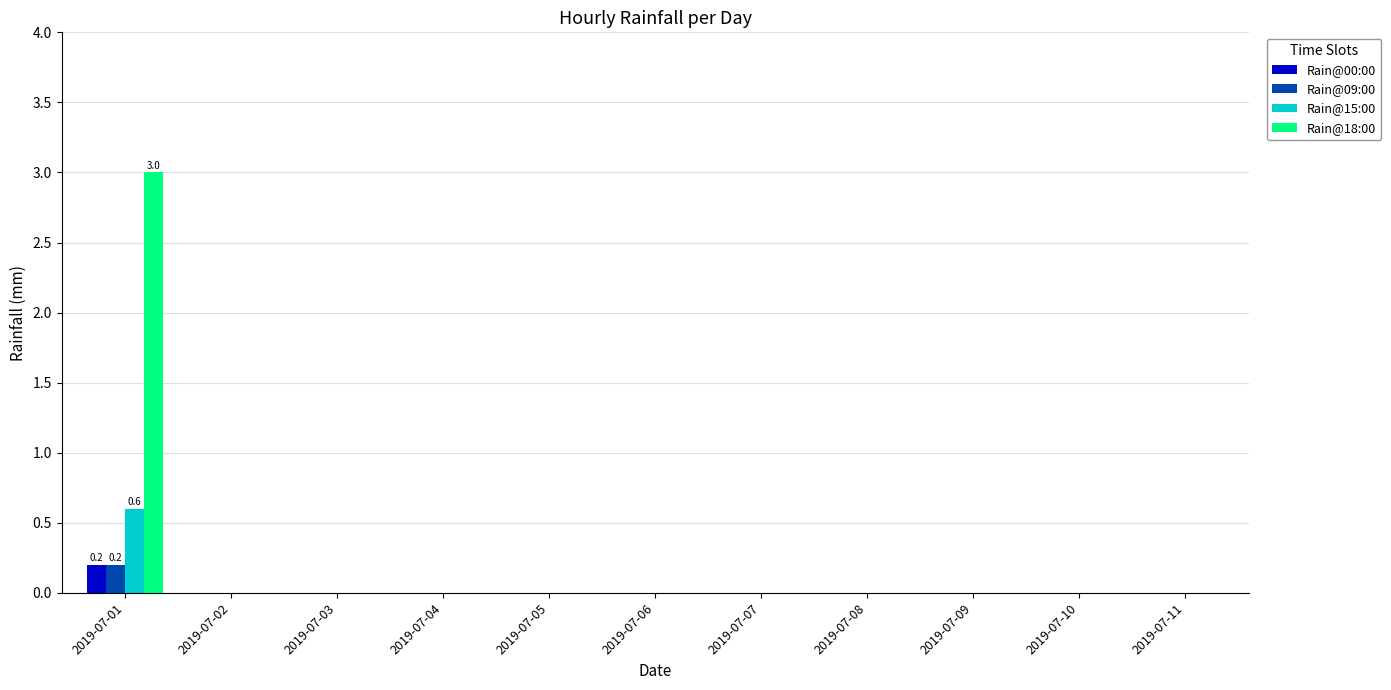

Which series has the widest spread of values?

Rain@18:00